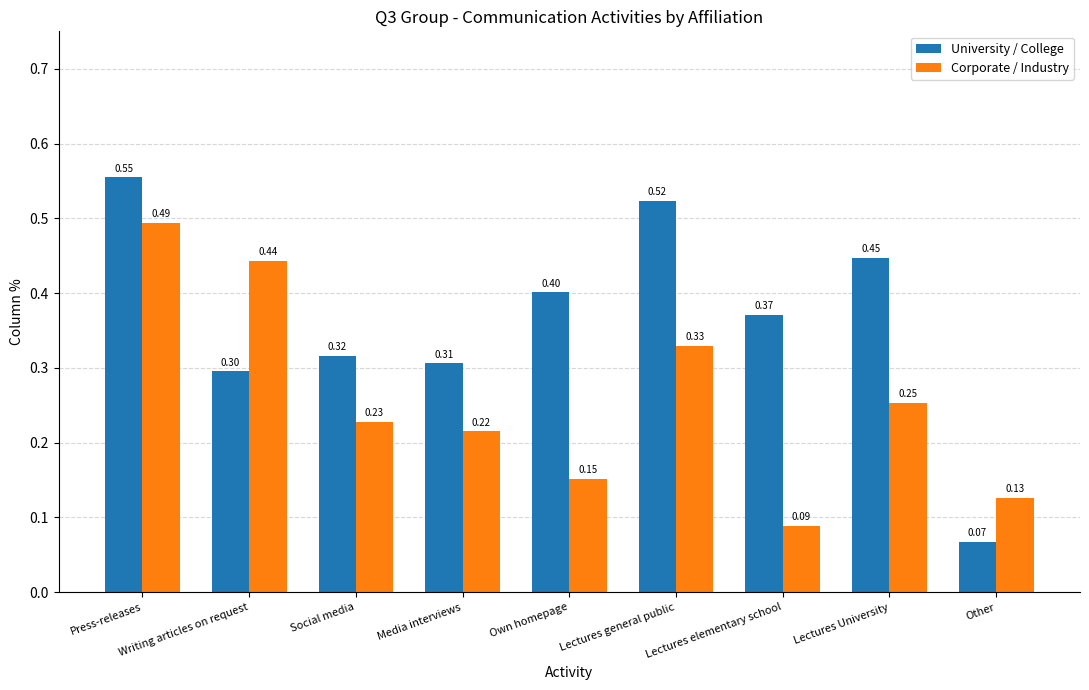

Which series has the largest total across all categories?

University / College